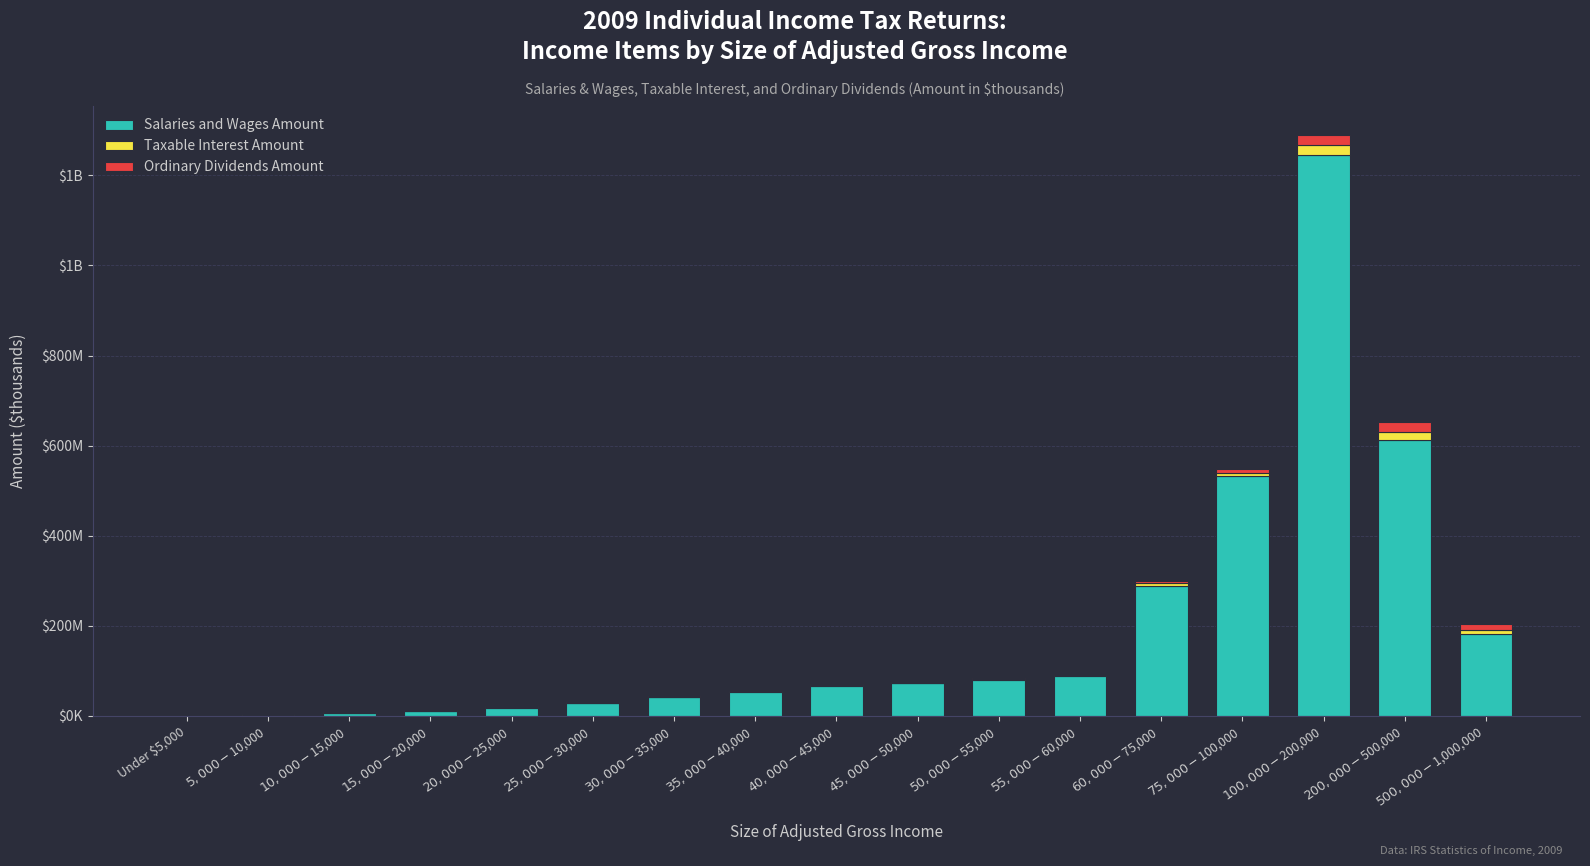

Are the bars grouped side by side (vs. stacked)?

No